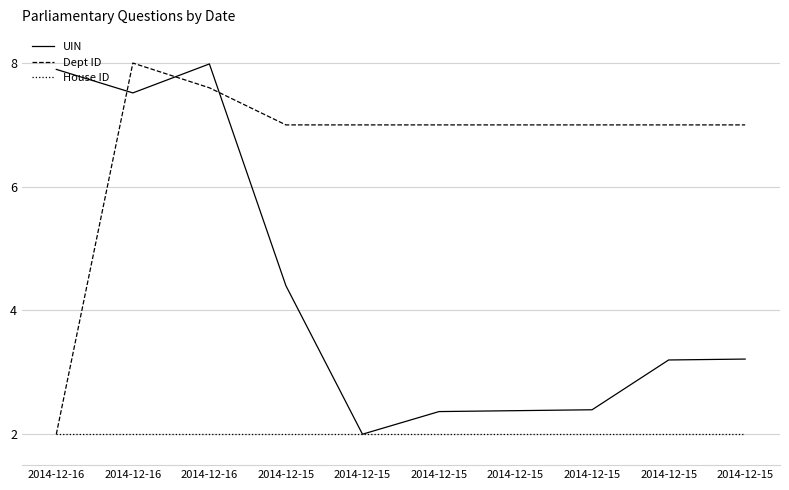

The value of Dept ID at 2014-12-15 is 7.0. True or false?

True